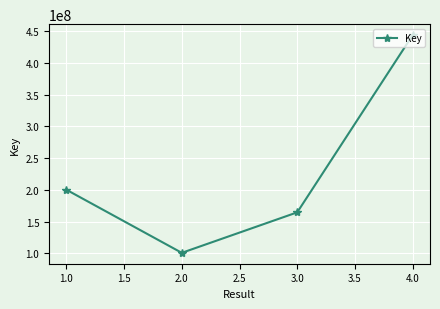

What is the change in value from 1.0 to 4.0?

+243769072